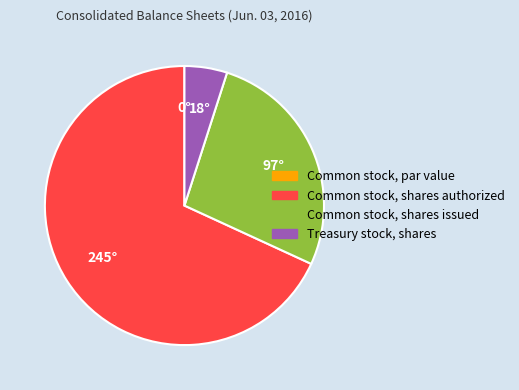

Is it true that Common stock, shares authorized is 68% of the pie?

True